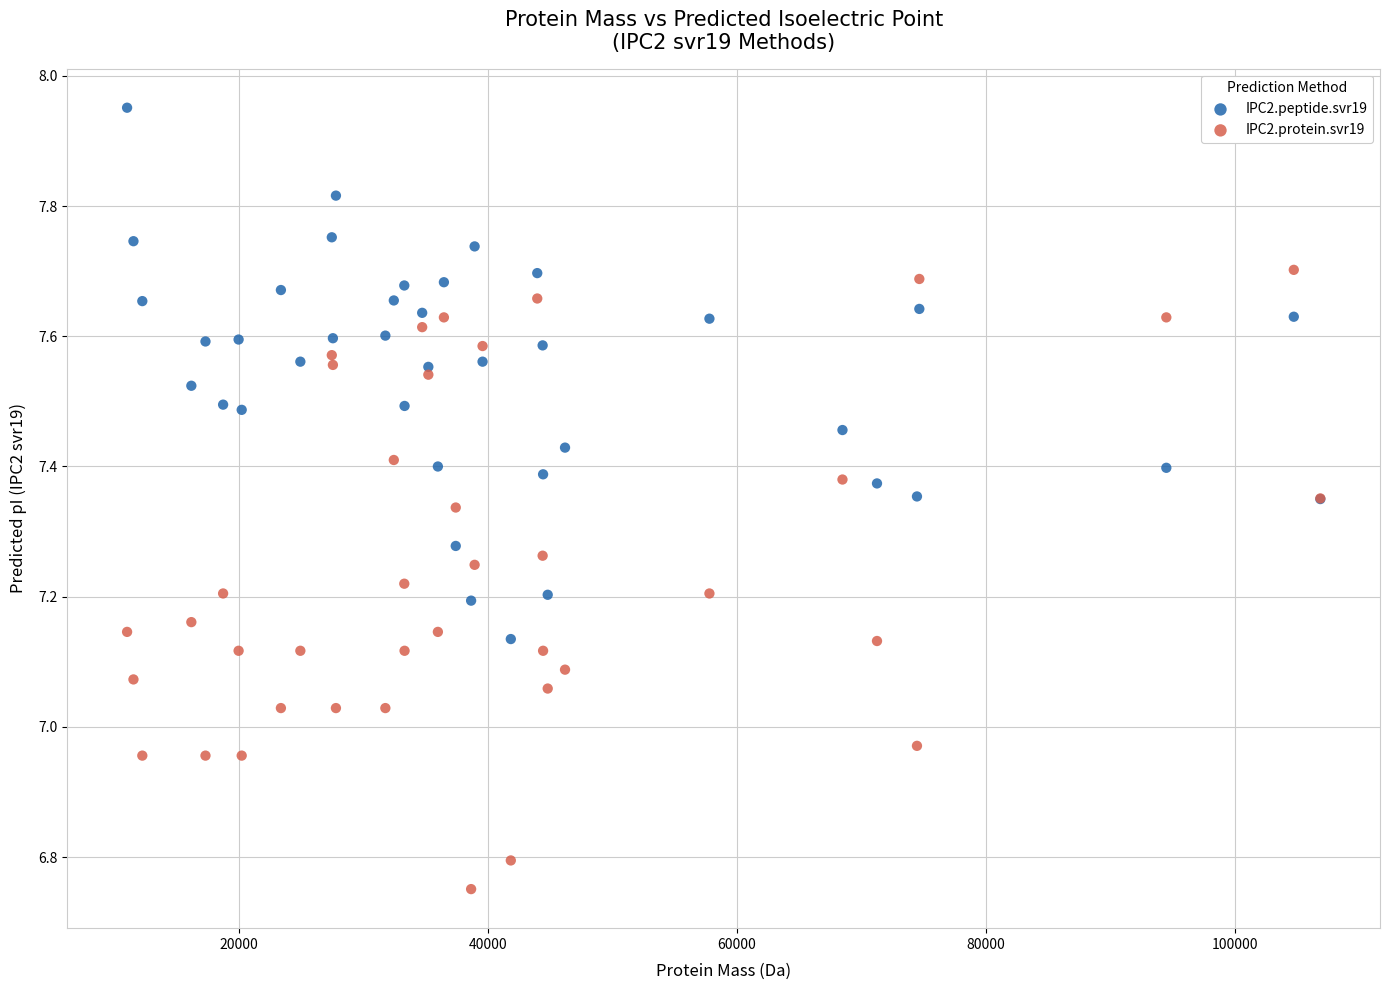

Which series reaches the minimum Y coordinate?

IPC2.protein.svr19